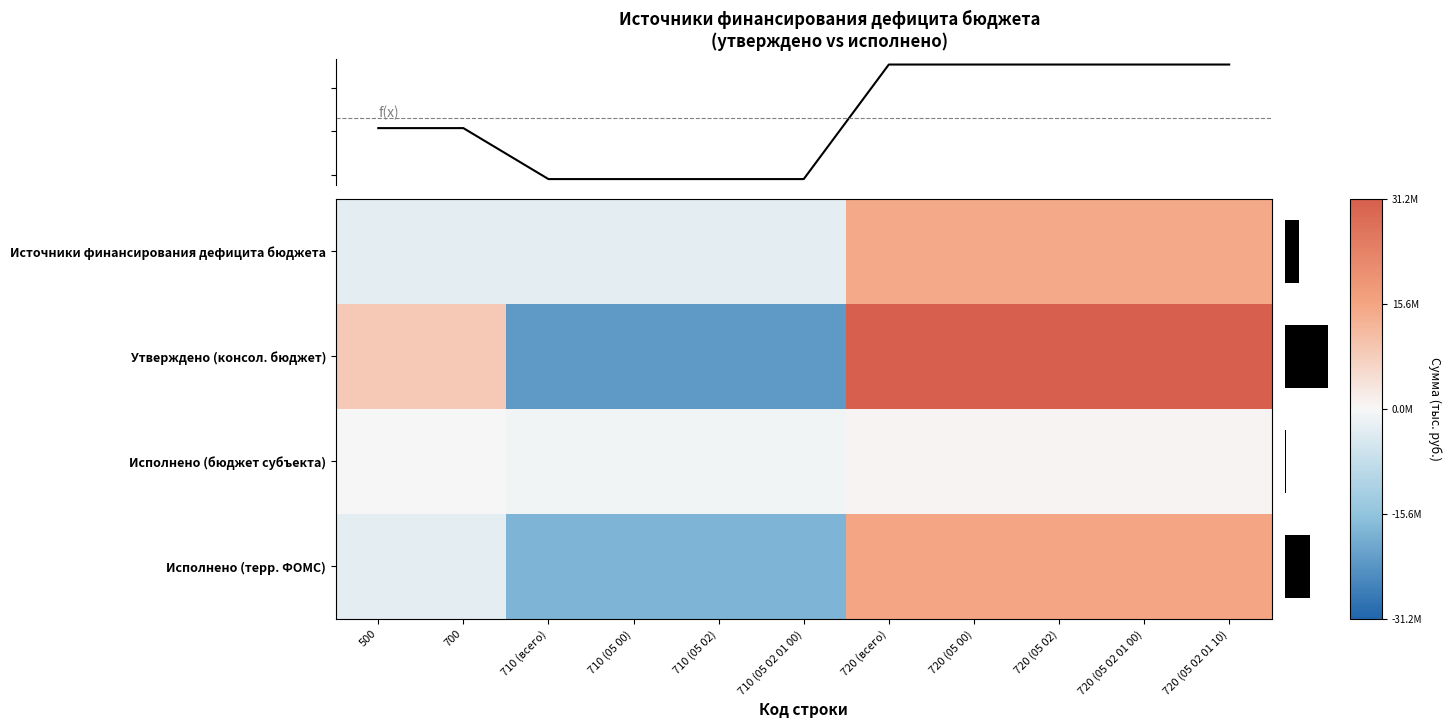

Which category has the lowest value in the Исполнено (бюджет субъекта) series?

710 (всего)